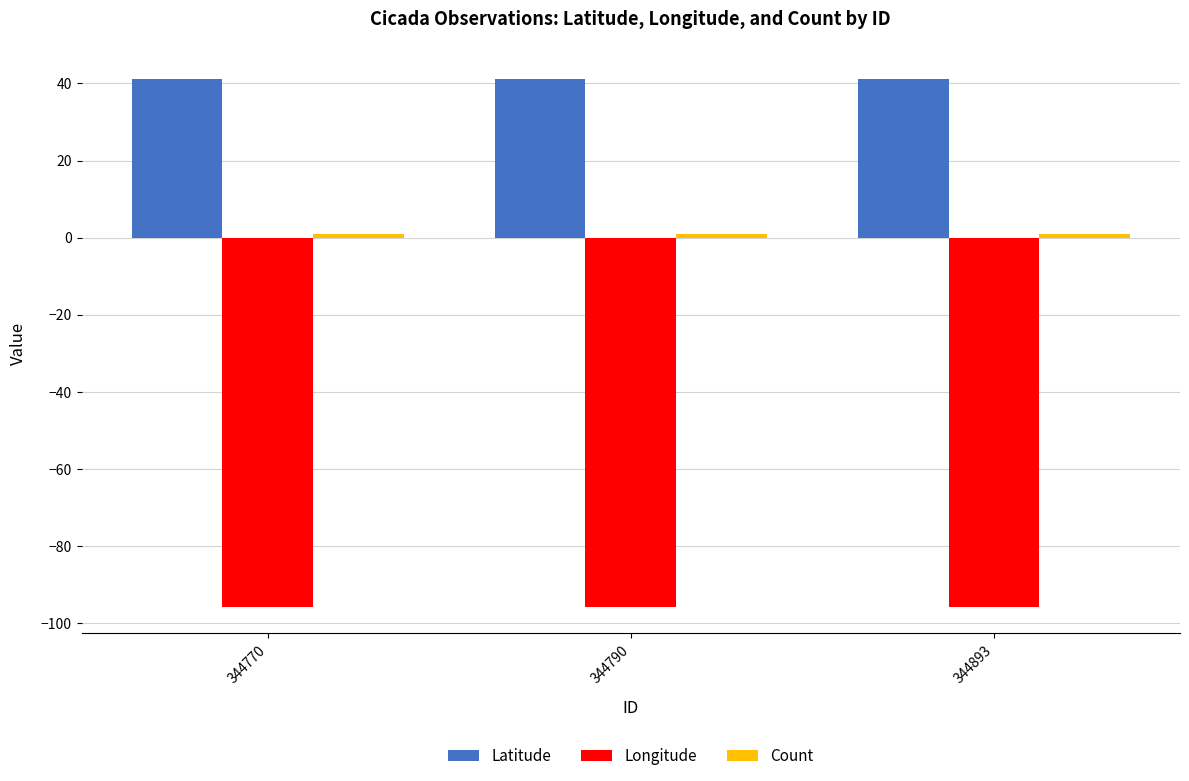

What is the sum of all Latitude values?

123.5